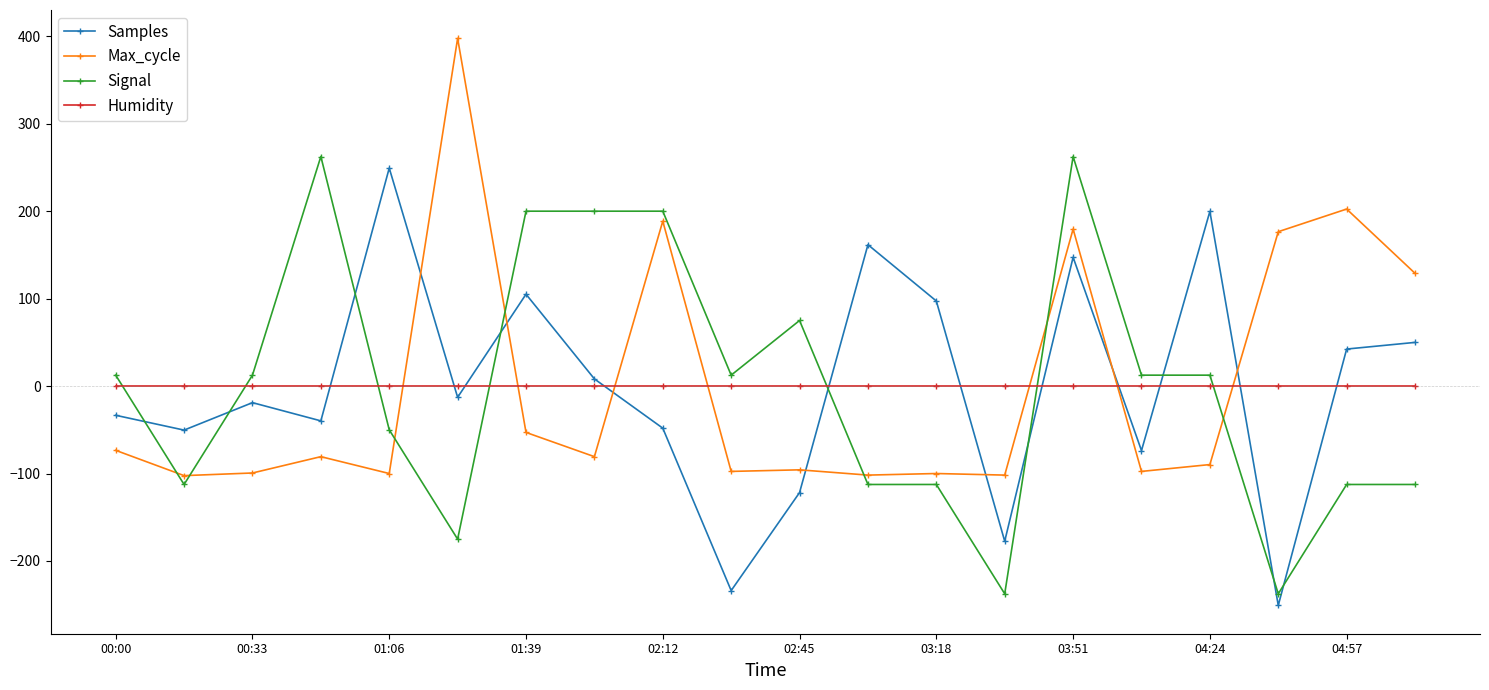

How many intersections are there between Max_cycle and Humidity?

7